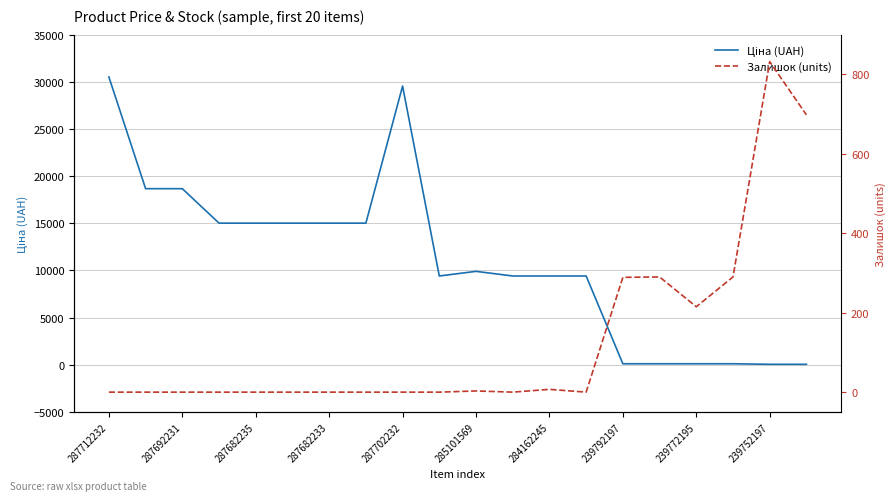

The value of Ціна (UAH) at 287682233 is 6658.2. True or false?

False